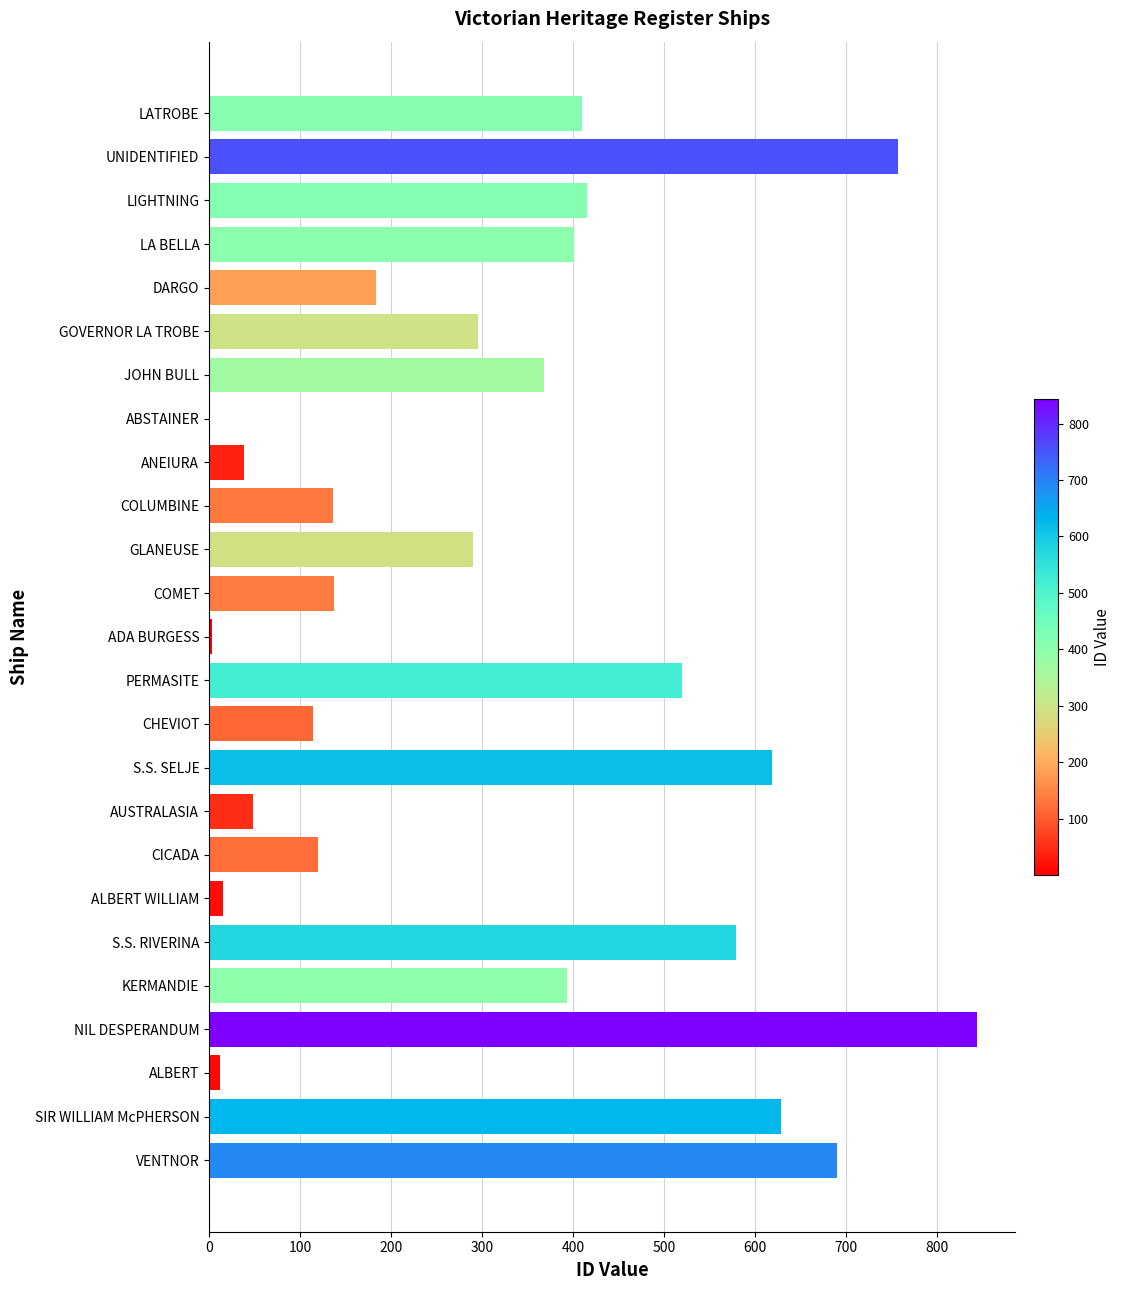

The value at CICADA is 120. True or false?

True